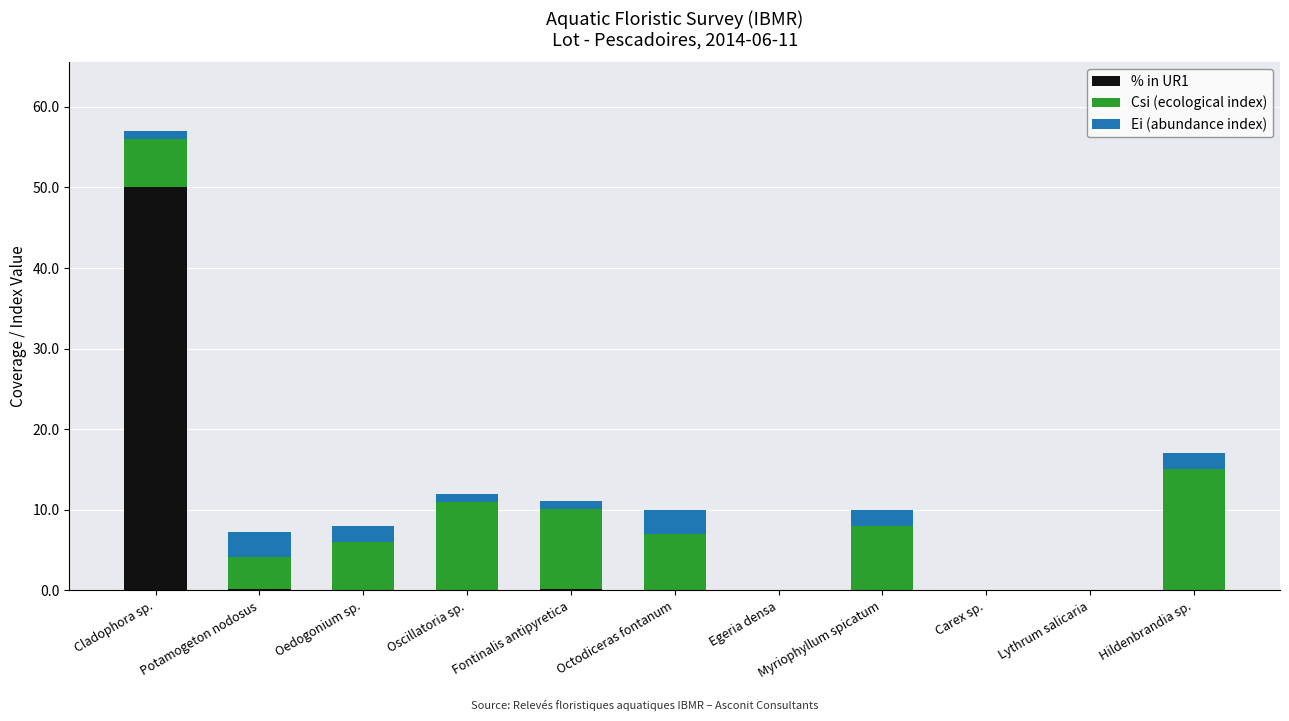

At which label does % in UR1 reach its peak?

Cladophora sp.